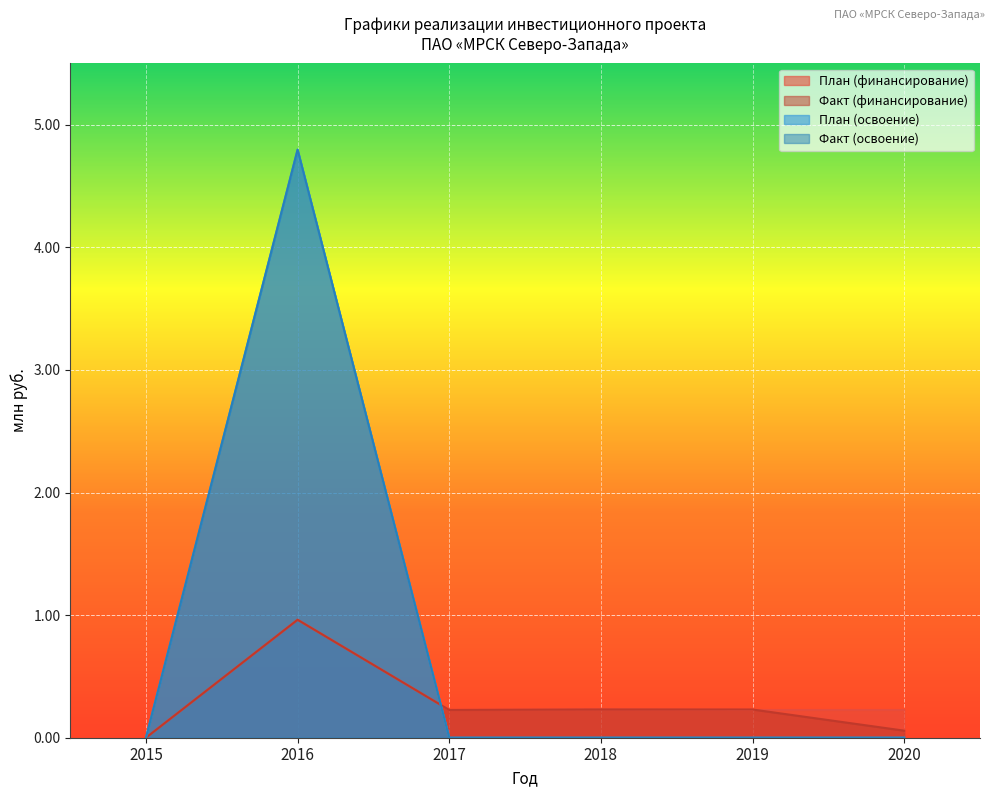

What is the difference between the maximum and minimum values in the Факт (освоение) series?

4.8